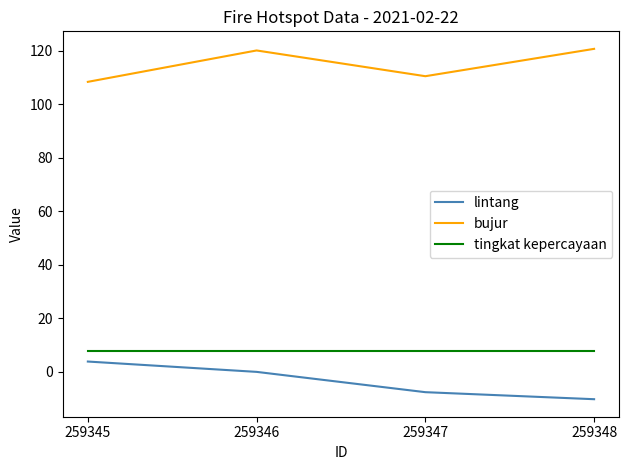

Which series has the largest total across all categories?

bujur